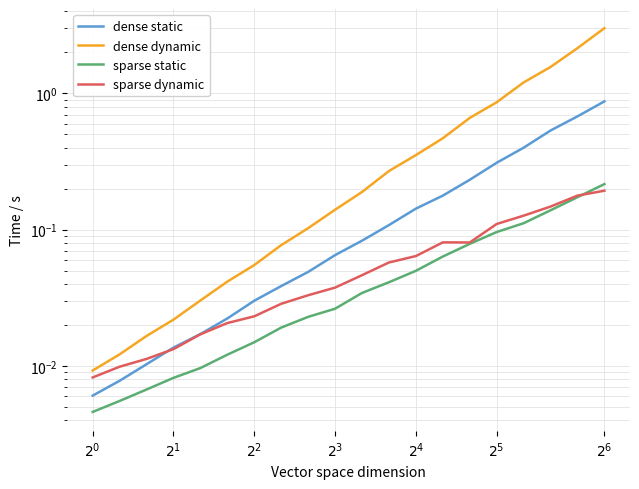

What is the sum of all sparse dynamic values?

1.3